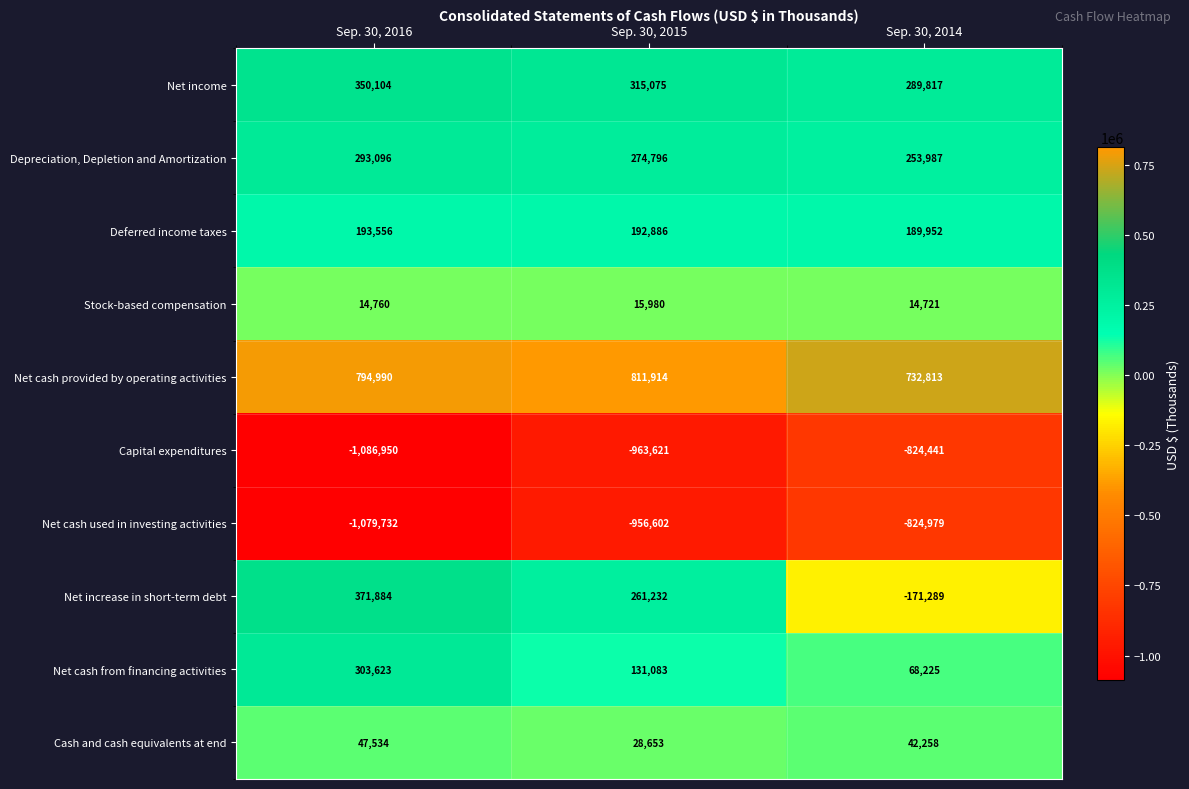

The Net cash used in investing activities series shows -663464 at Sep. 30, 2016. True or false?

False